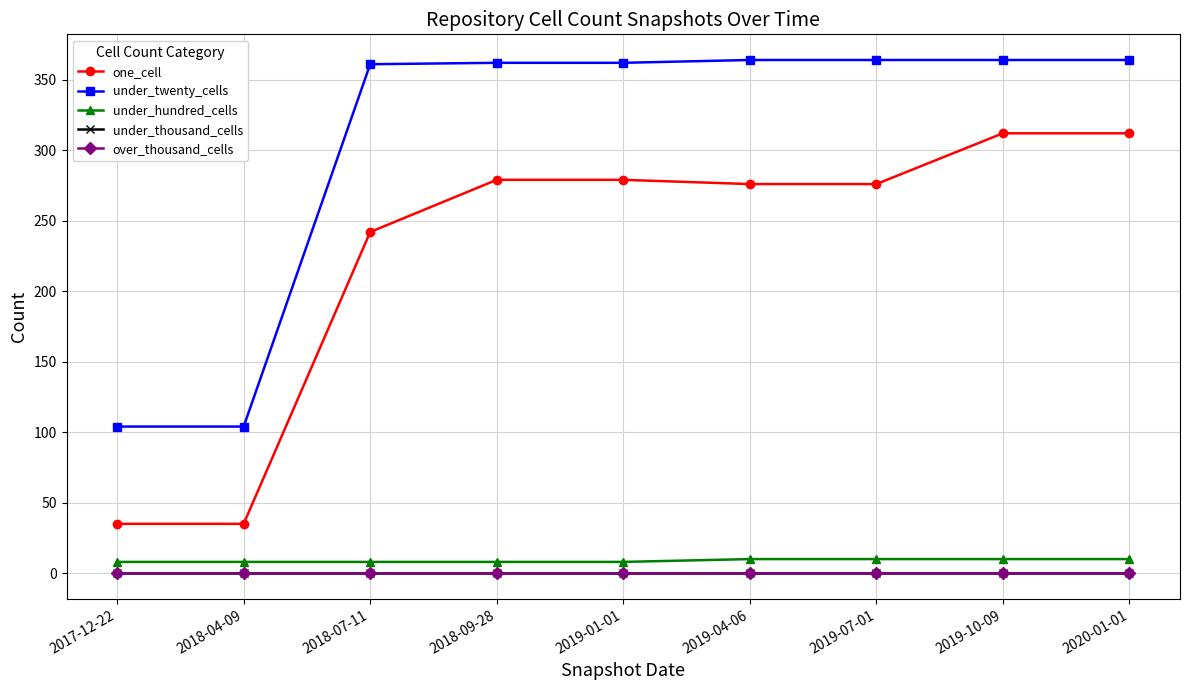

Where is one_cell nearest to the value 173?

2018-07-11